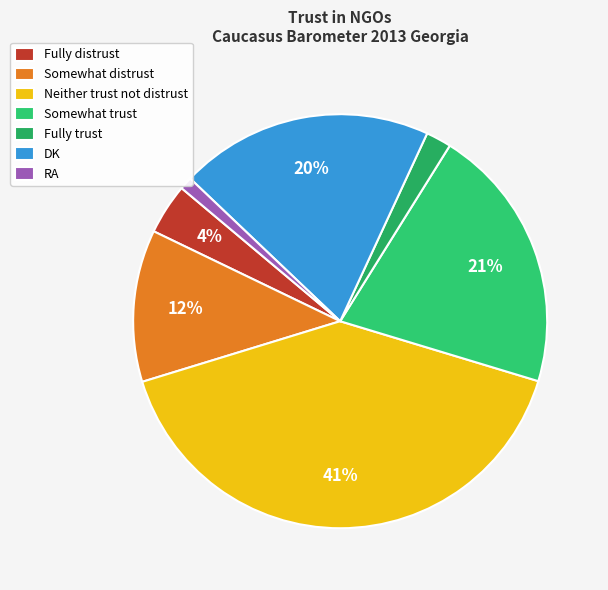

Count the number of slices in the pie.

7